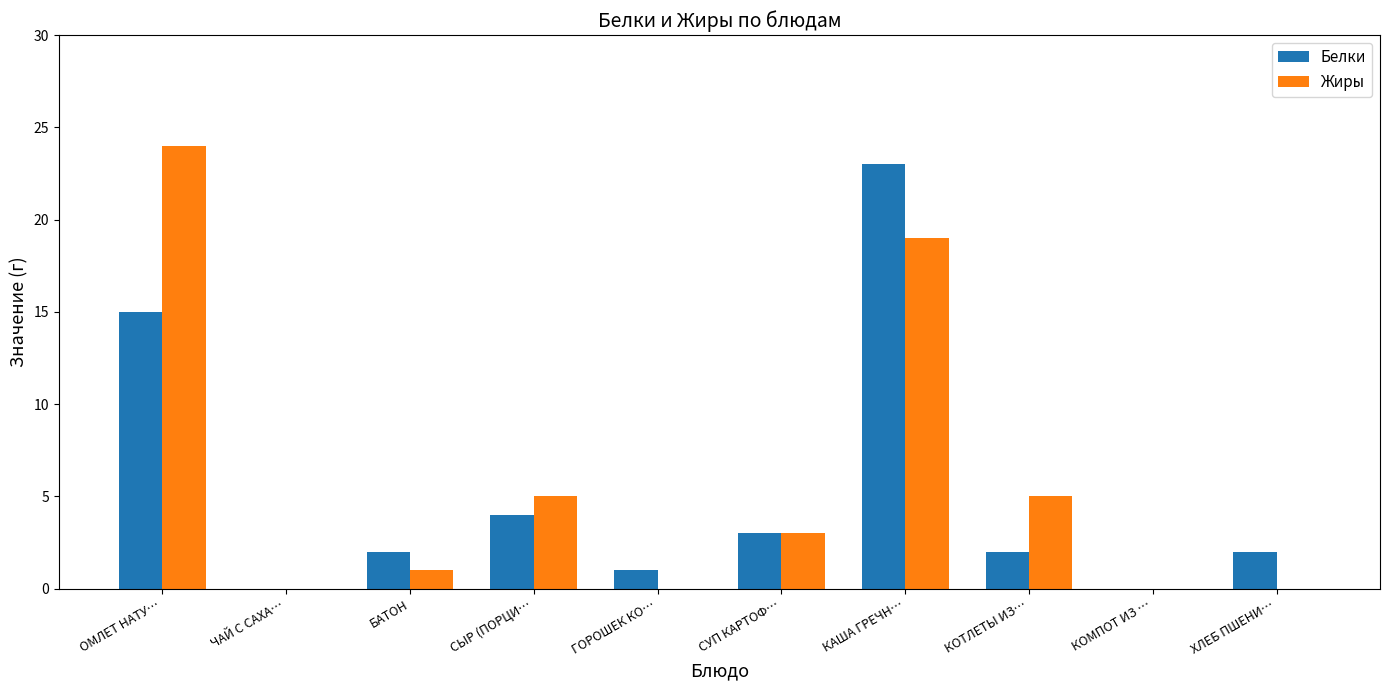

How many data points does each series have?

10